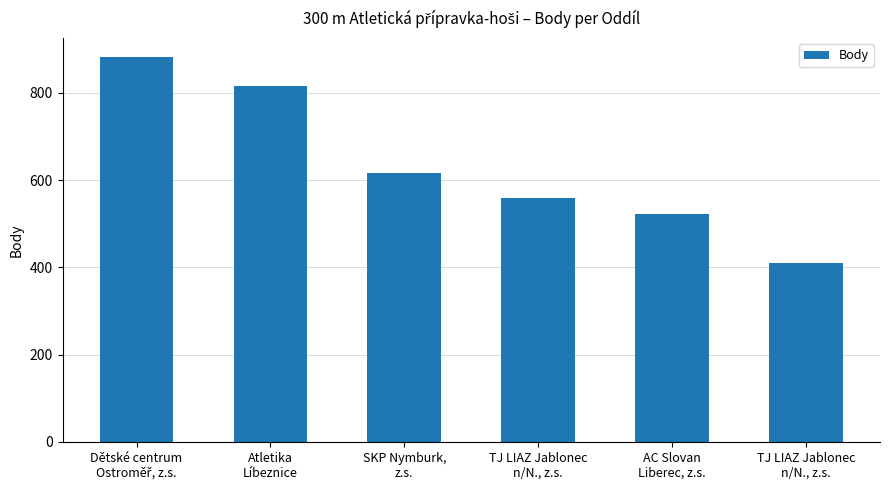

True or false: the data shows 1210 at Atletika
Líbeznice.

False